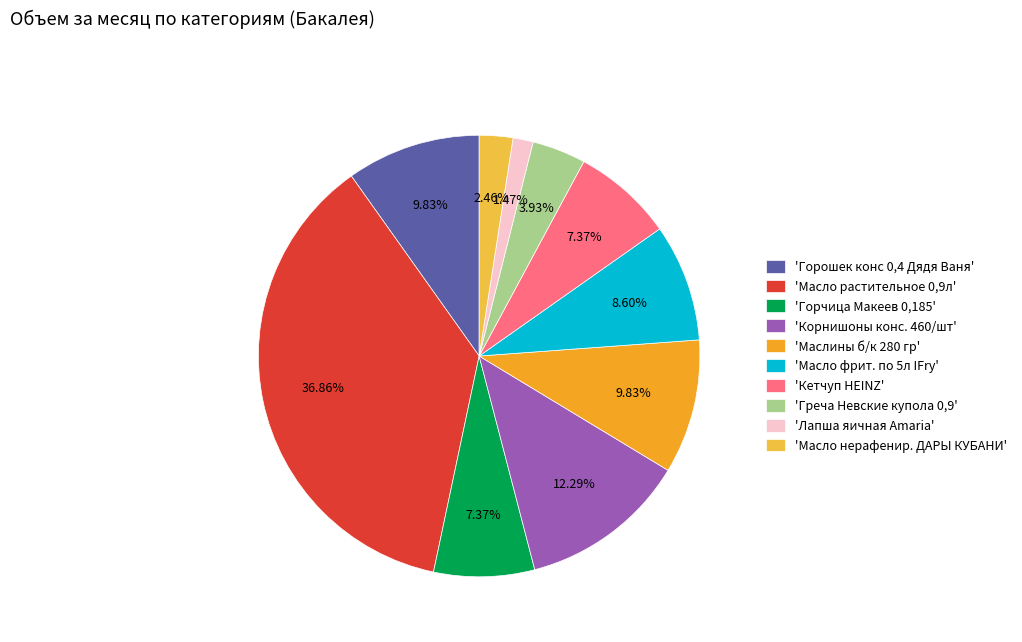

Which category has the biggest portion of the pie?

'Масло растительное 0,9л'